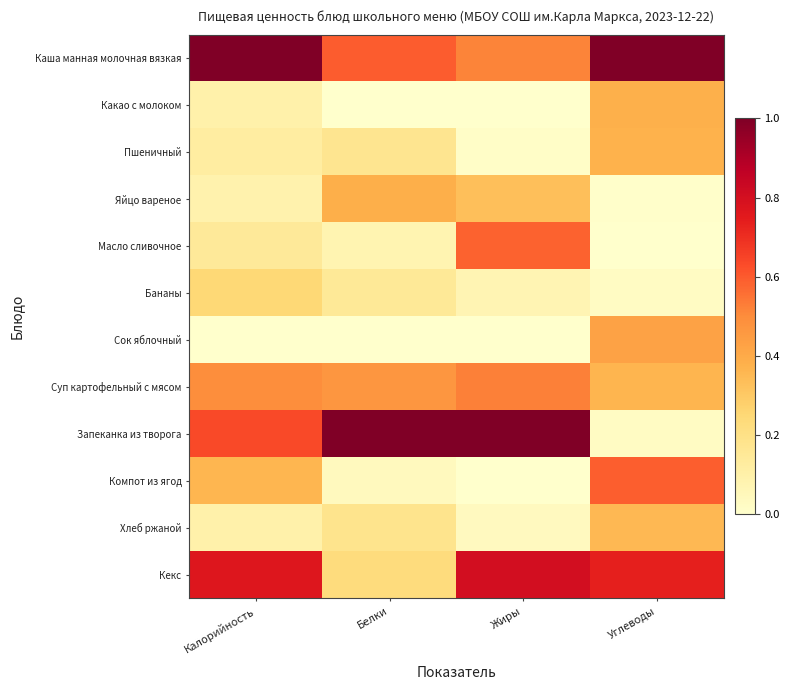

Count the number of categories in the chart.

4